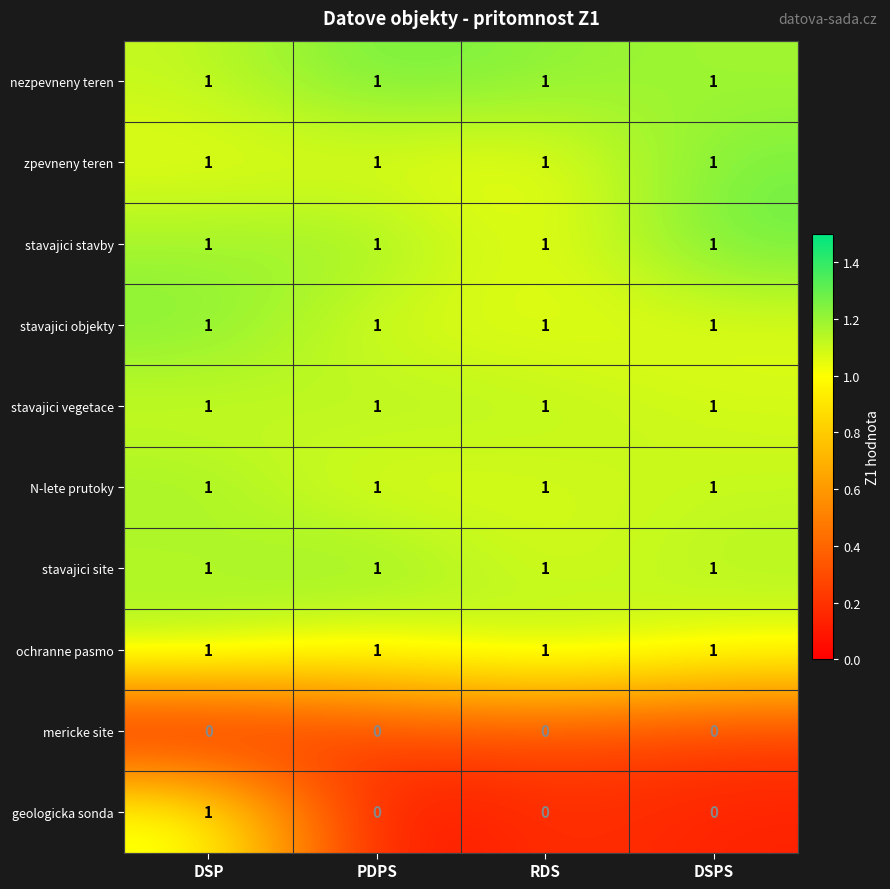

The stavajici stavby series shows 0 at RDS. True or false?

False